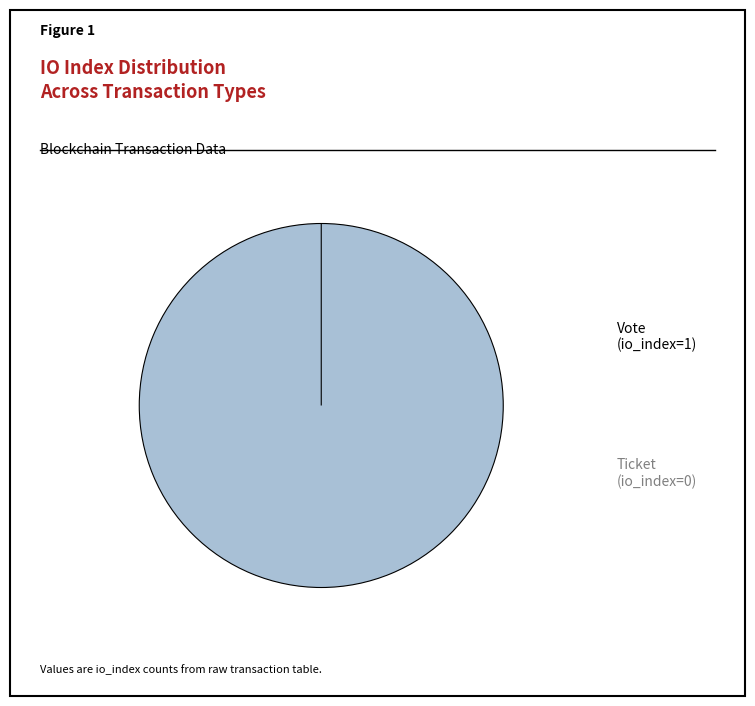

Which slice is the smallest?

Ticket (io_index=0)